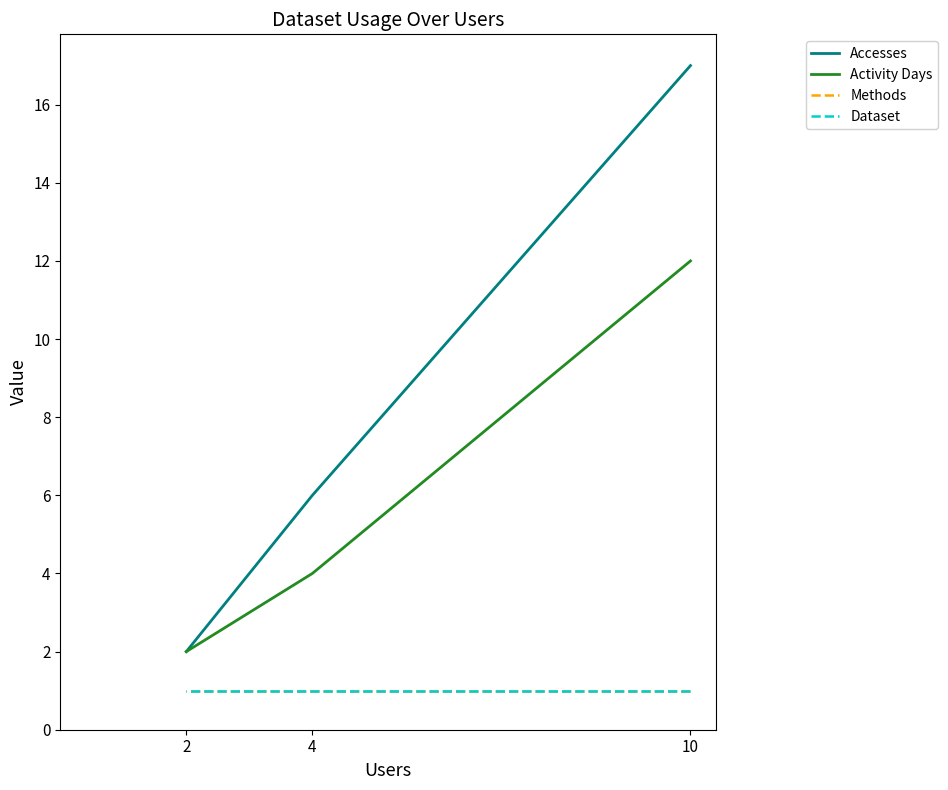

At how many categories does at least one series exceed 12?

1